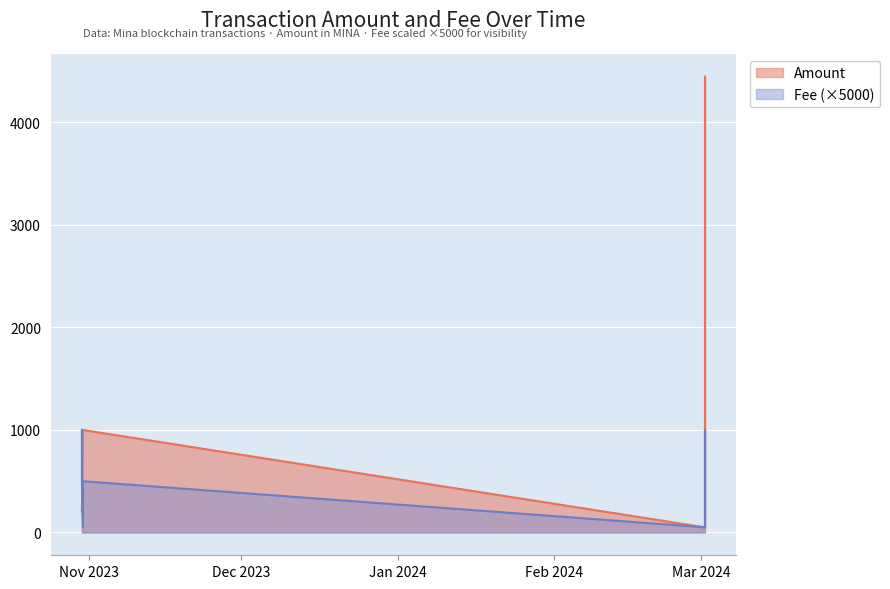

What is the difference between the highest and lowest values at 2024-03-01 18:18:00?

3947.2